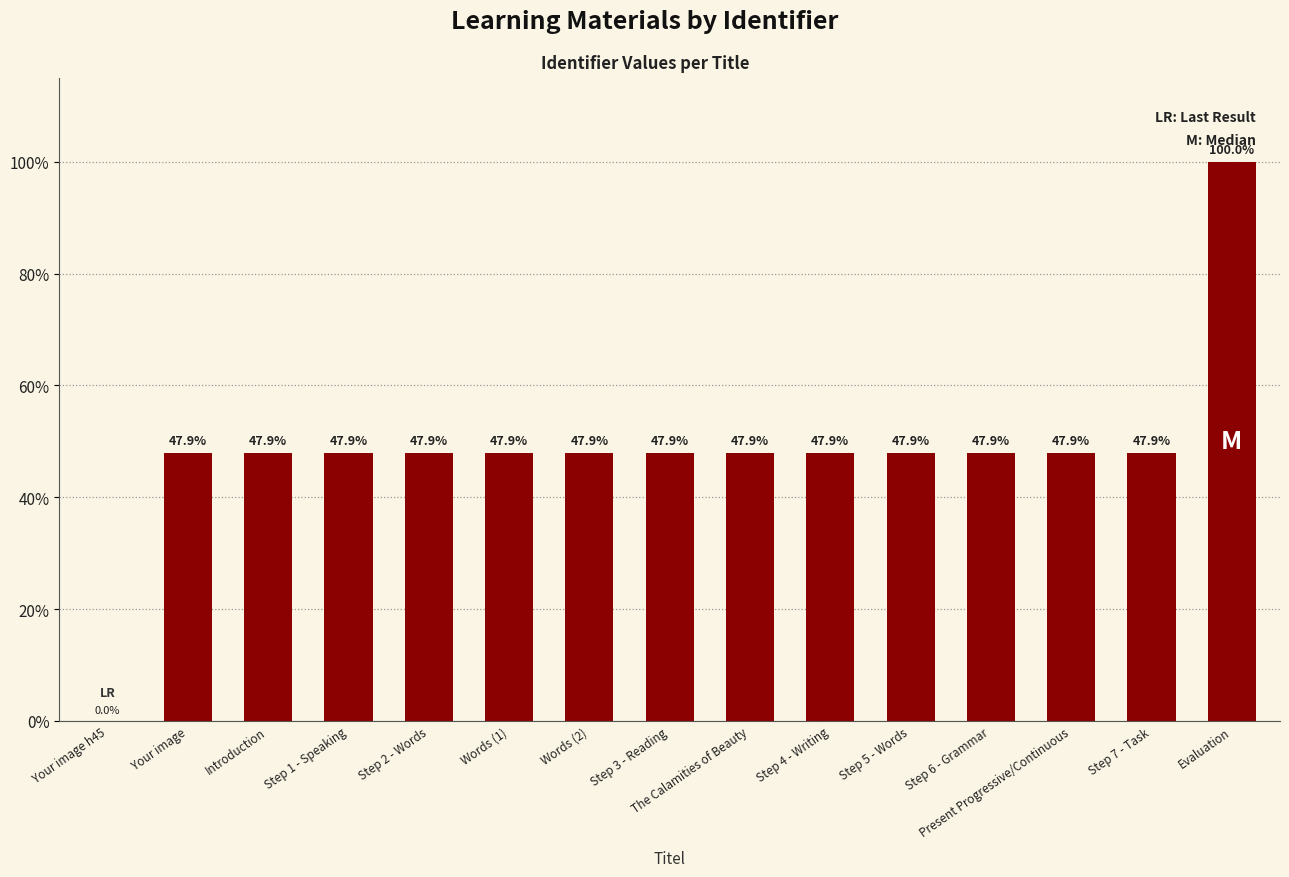

Reading left to right, list all the values displayed in this chart.

Your image h45=0.0	Your image=47.9	Introduction=47.9	Step 1 - Speaking=47.9	Step 2 - Words=47.9	Words (1)=47.9	Words (2)=47.9	Step 3 - Reading=47.9	The Calamities of Beauty=47.9	Step 4 - Writing=47.9	Step 5 - Words=47.9	Step 6 - Grammar=47.9	Present Progressive/Continuous=47.9	Step 7 - Task=47.9	Evaluation=100.0